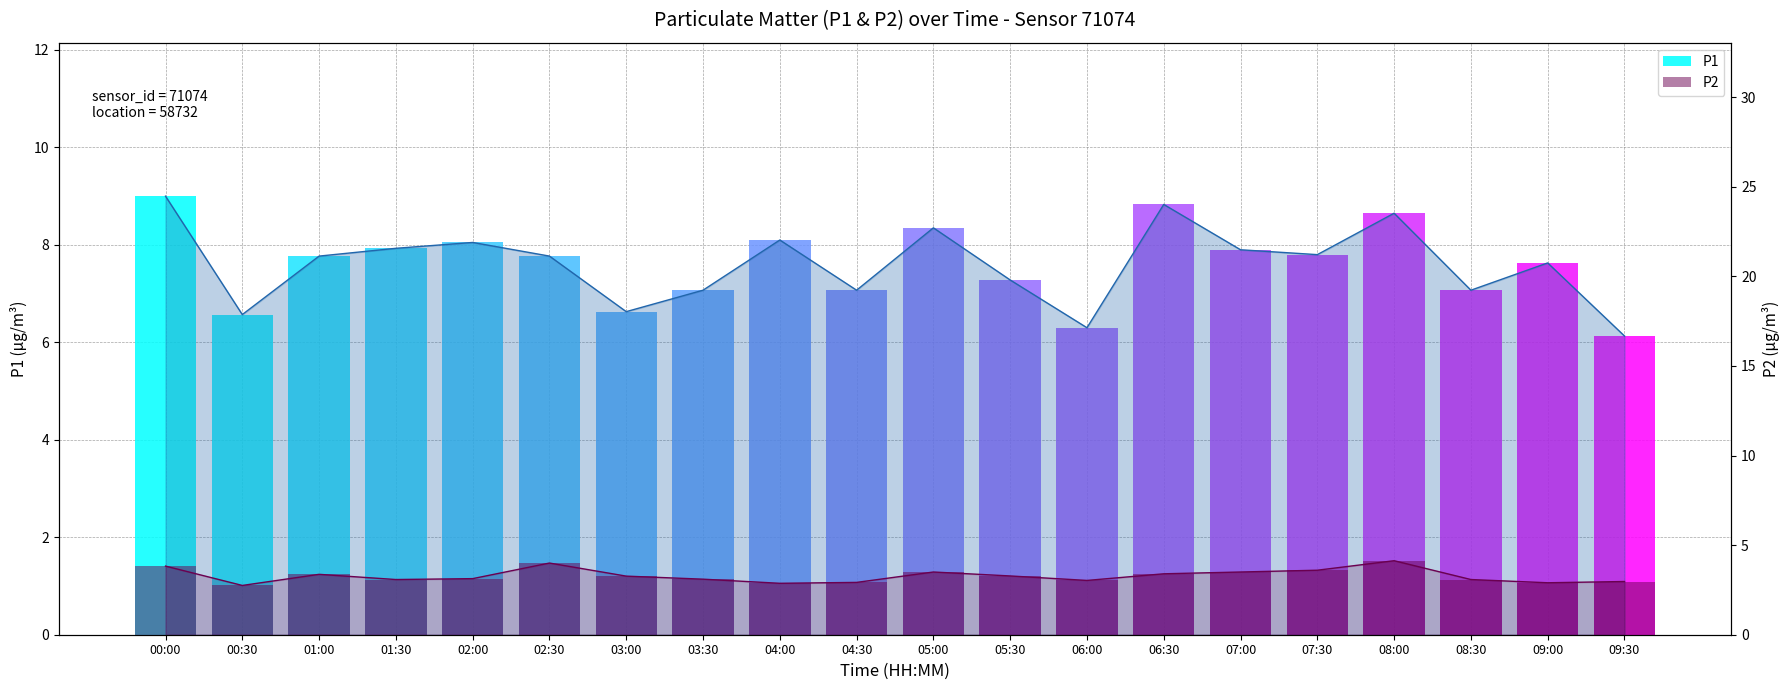

How many groups of bars are there?

20